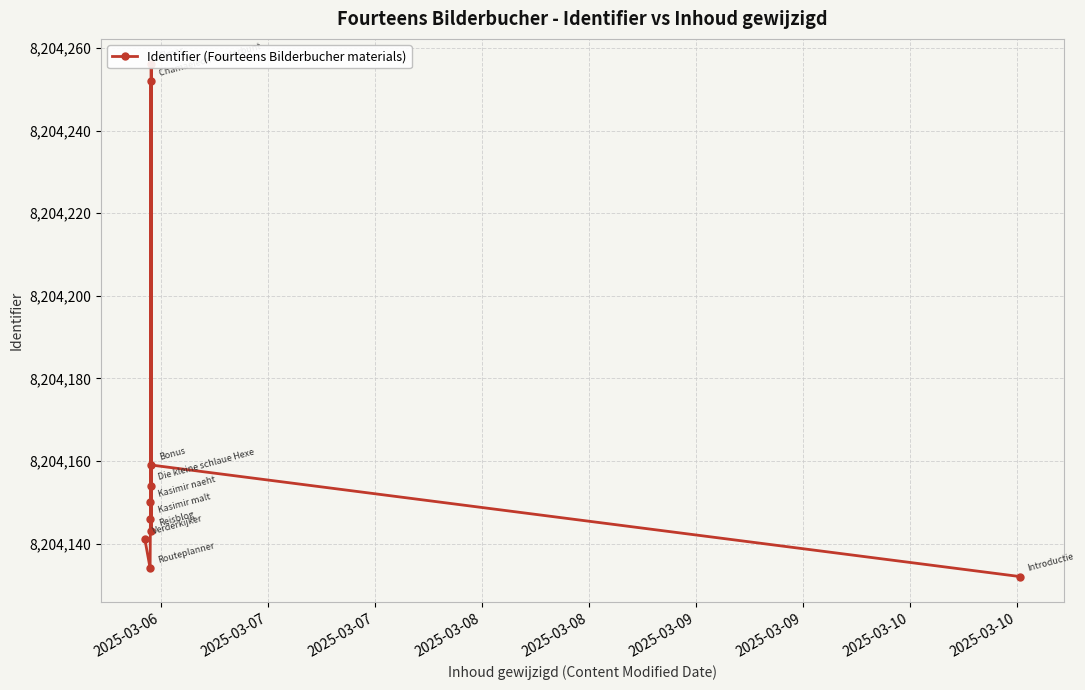

What is the value of the 7th point from the left?

8204252